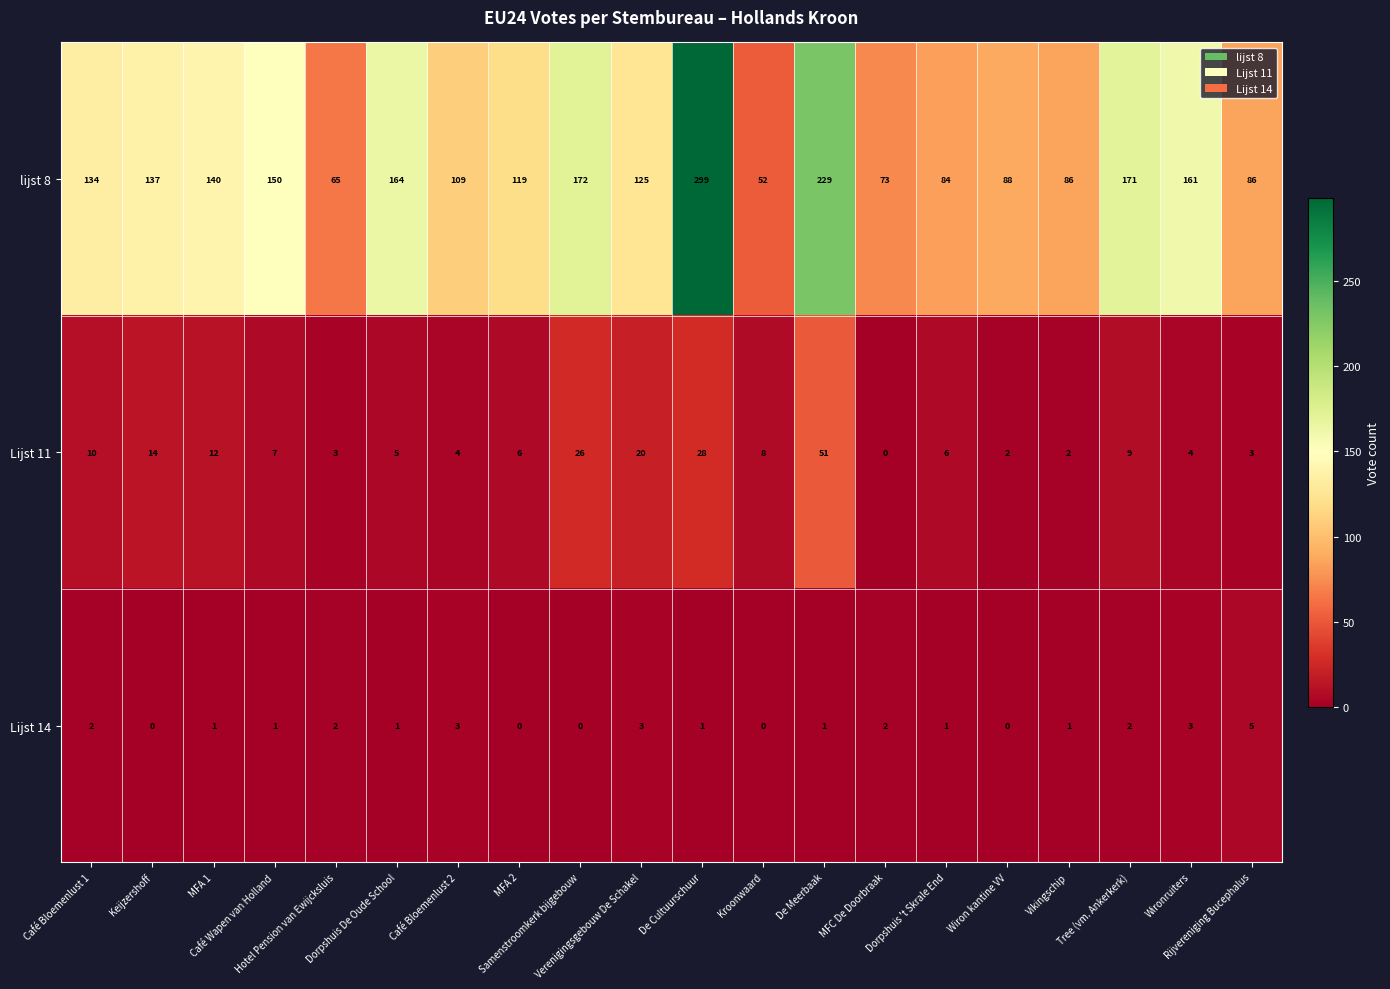

Which series has the largest total across all categories?

lijst 8